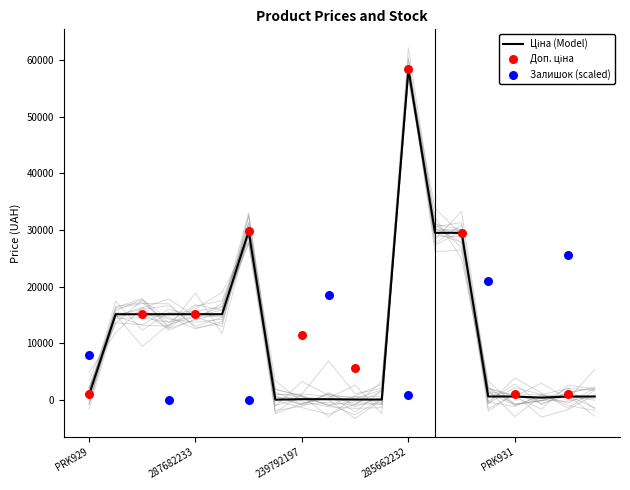

Which series reaches the maximum Y coordinate?

Доп. ціна